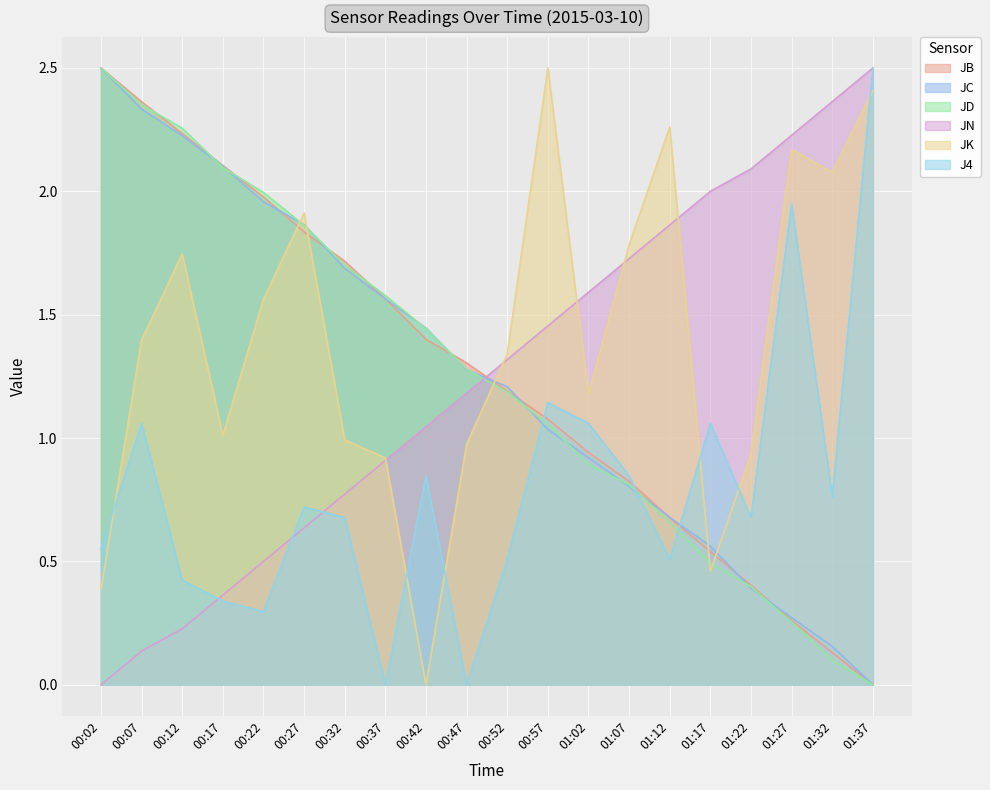

List the series in order of their peak value, lowest first.

JB, JC, JD, JN, JK, J4